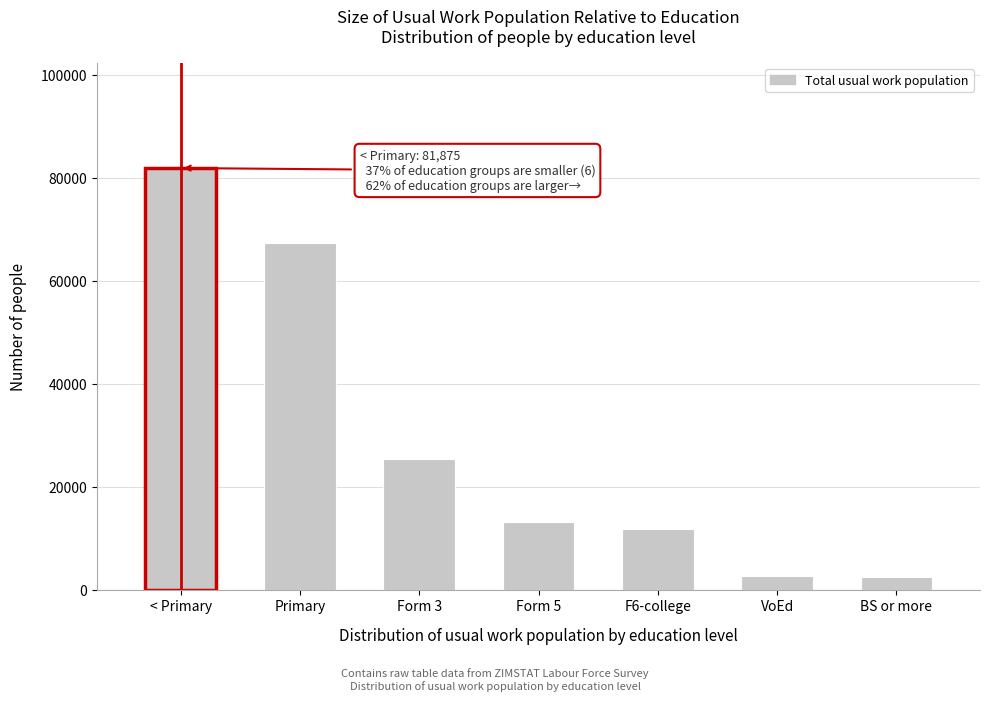

The value at F6-college is 15906. True or false?

False